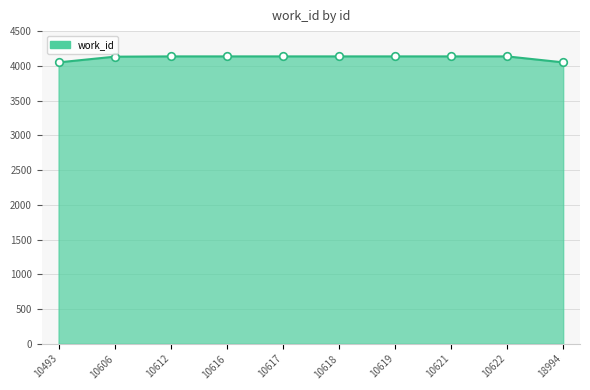

Between 10617 and 18994, which is larger?

10617